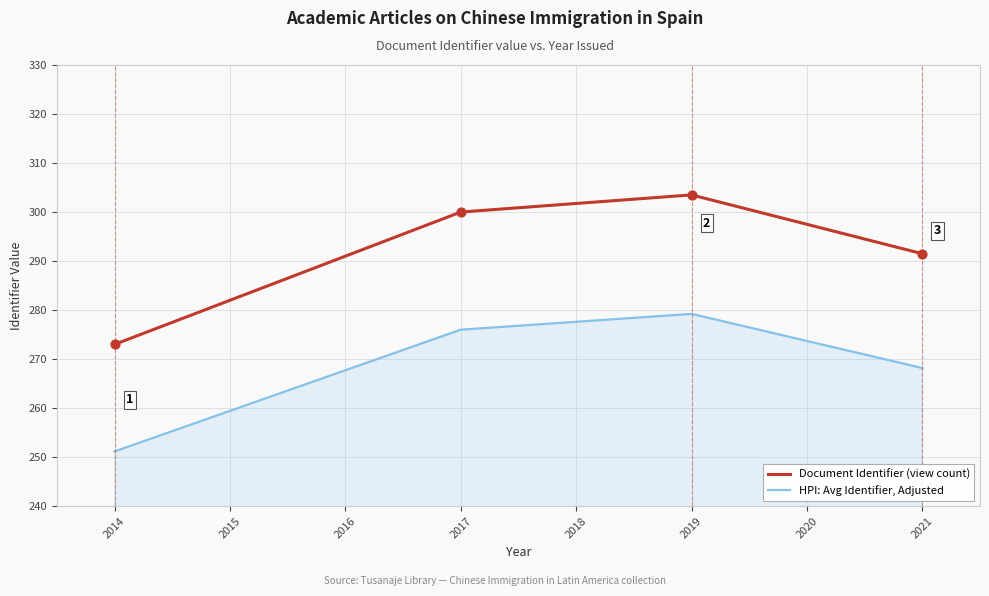

Is the value of Document Identifier (view count) at 2019 greater than the value of HPI: Avg Identifier, Adjusted at 2017?

Yes